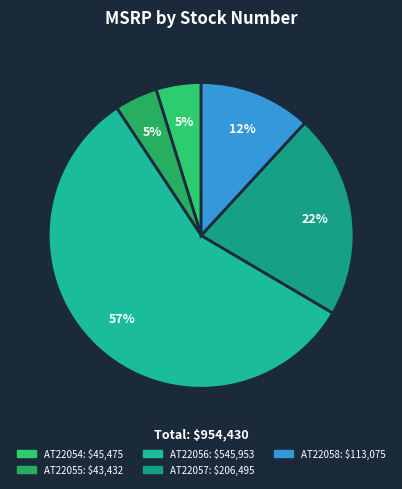

Combined, do AT22054 and AT22056 account for over 50%?

Yes